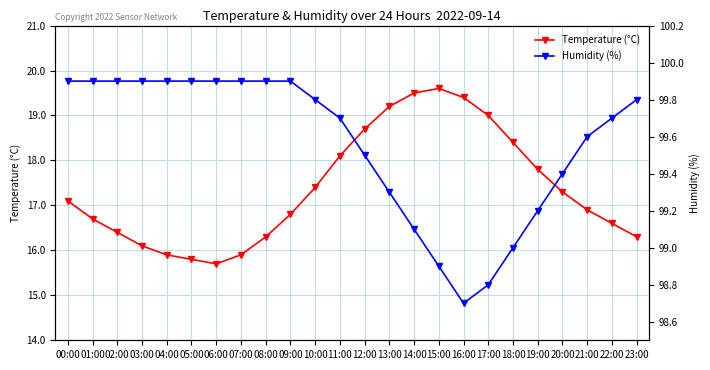

What is the approximate value of Temperature (°C) at 15:00?

19.6